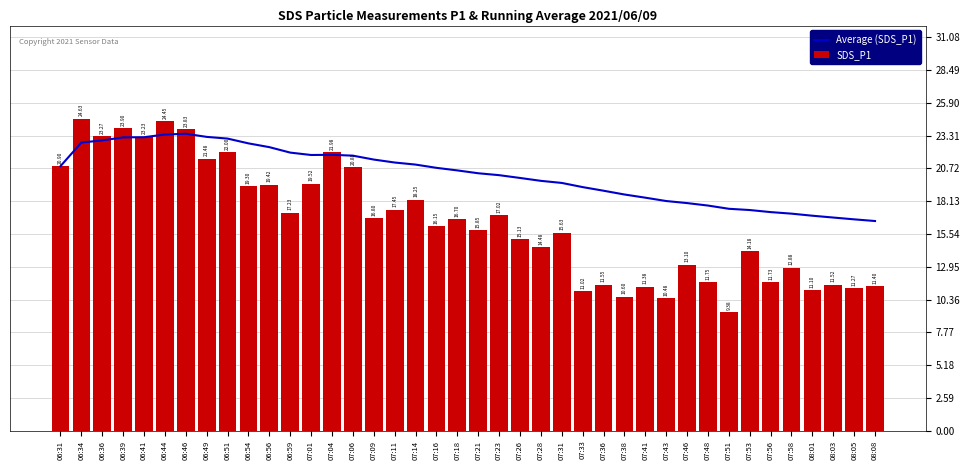

Reading right to left, extract all data points from this chart.

Average (SDS_P1): 08:08=16.6	08:05=16.7	08:03=16.8	08:01=17.0	07:58=17.2	07:56=17.3	07:53=17.4	07:51=17.5	07:48=17.8	07:46=18.0	07:43=18.1	07:41=18.4	07:38=18.7	07:36=19.0	07:33=19.2	07:31=19.6	07:28=19.7	07:26=20.0	07:23=20.2	07:21=20.3	07:18=20.6	07:16=20.8	07:14=21.0	07:11=21.2	07:09=21.4	07:06=21.7	07:04=21.8	07:01=21.8	06:59=22.0	06:56=22.4	06:54=22.7	06:51=23.1	06:49=23.2	06:46=23.5	06:44=23.4	06:41=23.2	06:39=23.2	06:36=22.9	06:34=22.8	06:31=20.9
SDS_P1: 08:08=11.4	08:05=11.3	08:03=11.5	08:01=11.1	07:58=12.9	07:56=11.7	07:53=14.2	07:51=9.4	07:48=11.8	07:46=13.1	07:43=10.5	07:41=11.4	07:38=10.6	07:36=11.6	07:33=11.0	07:31=15.6	07:28=14.5	07:26=15.1	07:23=17.0	07:21=15.8	07:18=16.7	07:16=16.1	07:14=18.2	07:11=17.4	07:09=16.8	07:06=20.8	07:04=22.0	07:01=19.5	06:59=17.2	06:56=19.4	06:54=19.3	06:51=22.0	06:49=21.5	06:46=23.8	06:44=24.4	06:41=23.2	06:39=23.9	06:36=23.3	06:34=24.6	06:31=20.9